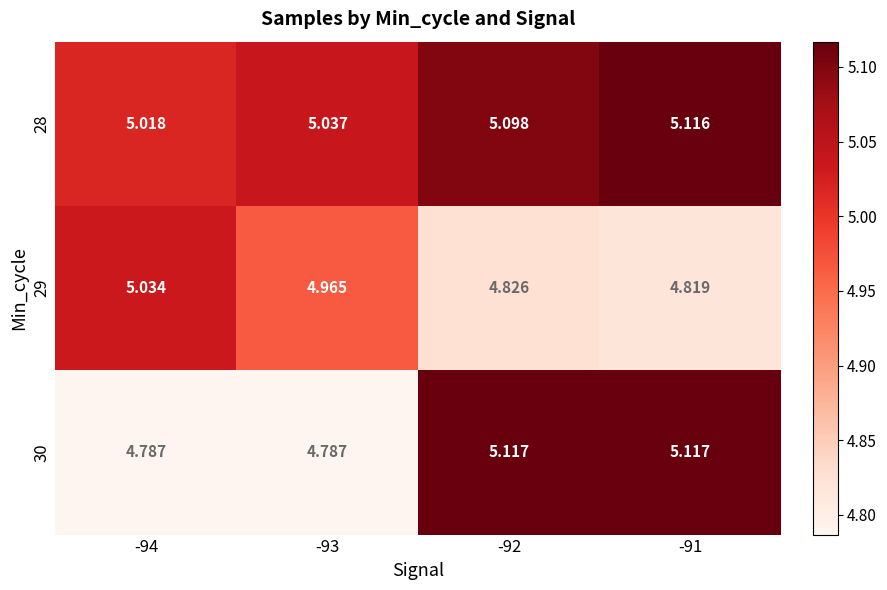

Is the value of 30 at -93 greater than the value of 29 at -94?

No